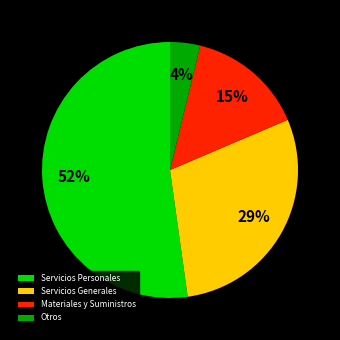

What is the largest slice in the pie chart?

Servicios Personales